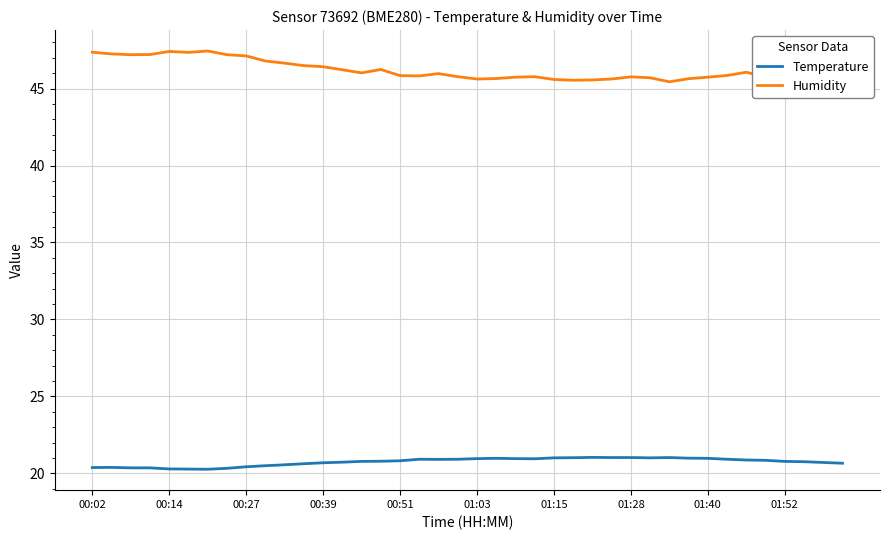

True or false: Temperature and Humidity intersect in this chart.

False